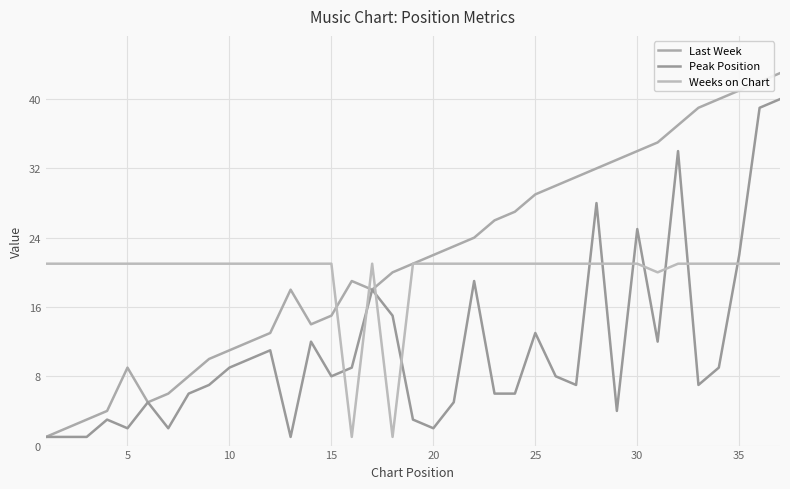

In Peak Position, how many points are higher than both neighbors (excluding endpoints)?

10